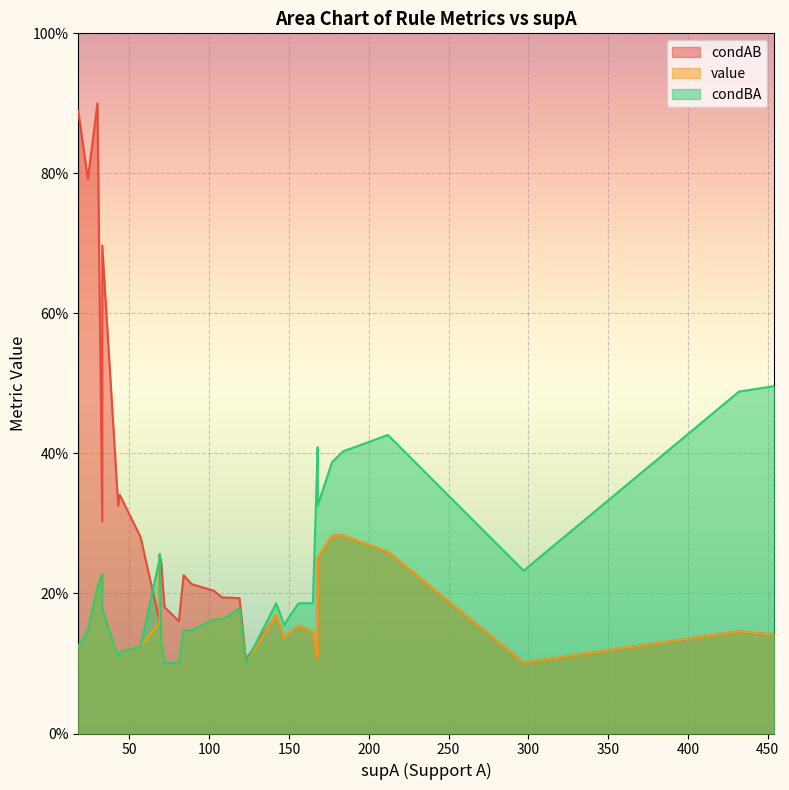

How many interior local valleys does the condAB series have?

6